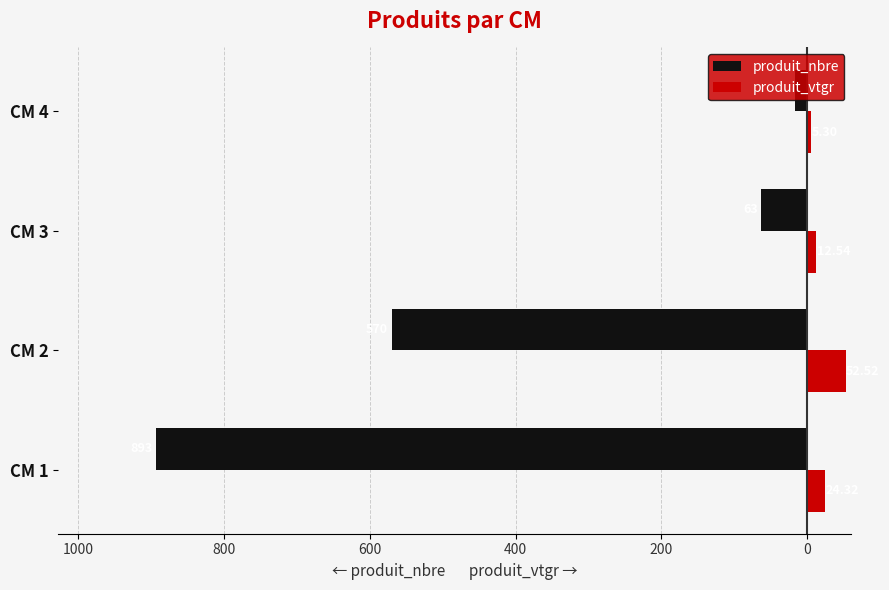

What are all the series names shown in the legend?

produit_nbre, produit_vtgr